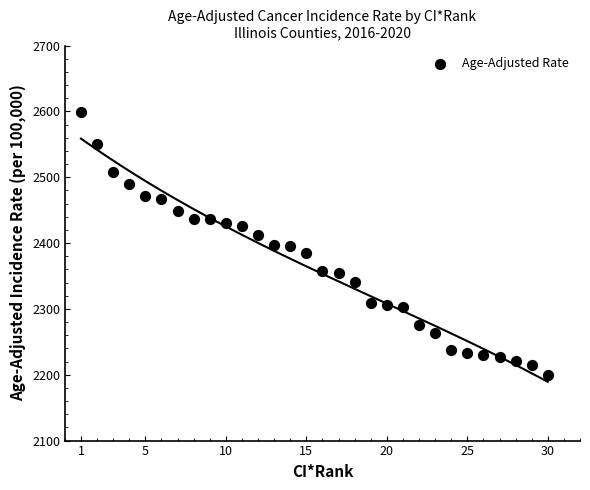

What is the range of X values (max minus min)?

29.0